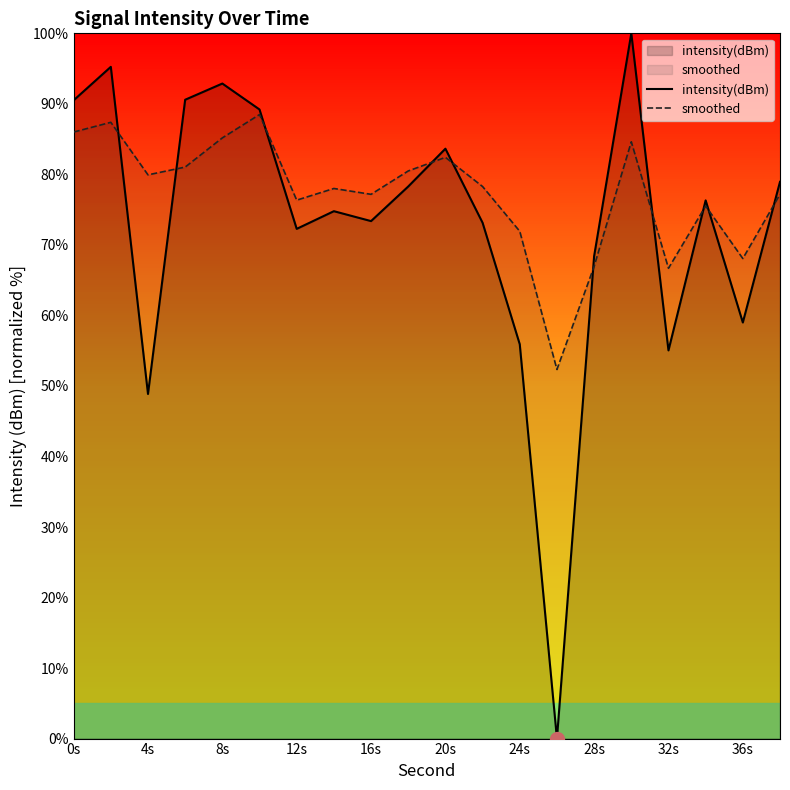

How many values in the smoothed series exceed 78?

11